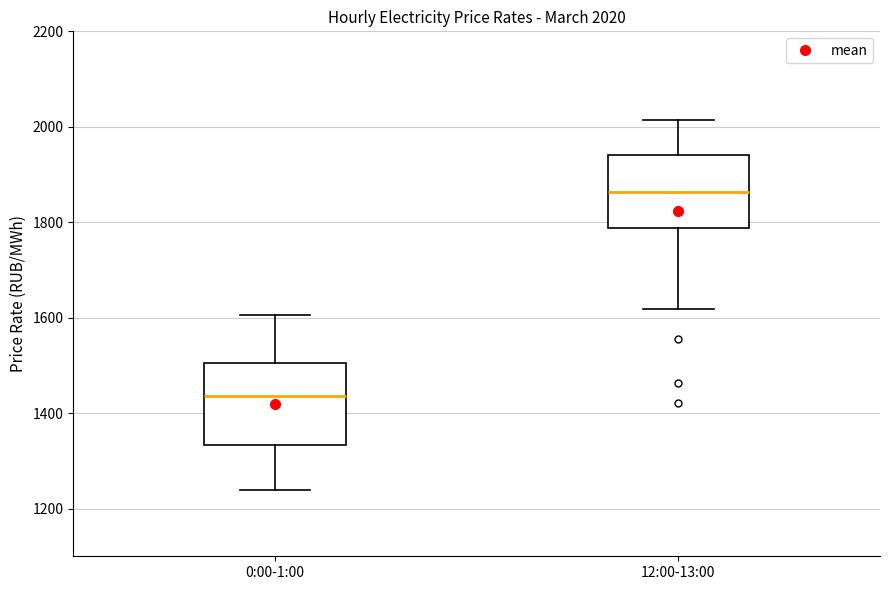

Which box's median line is the lowest?

0:00-1:00